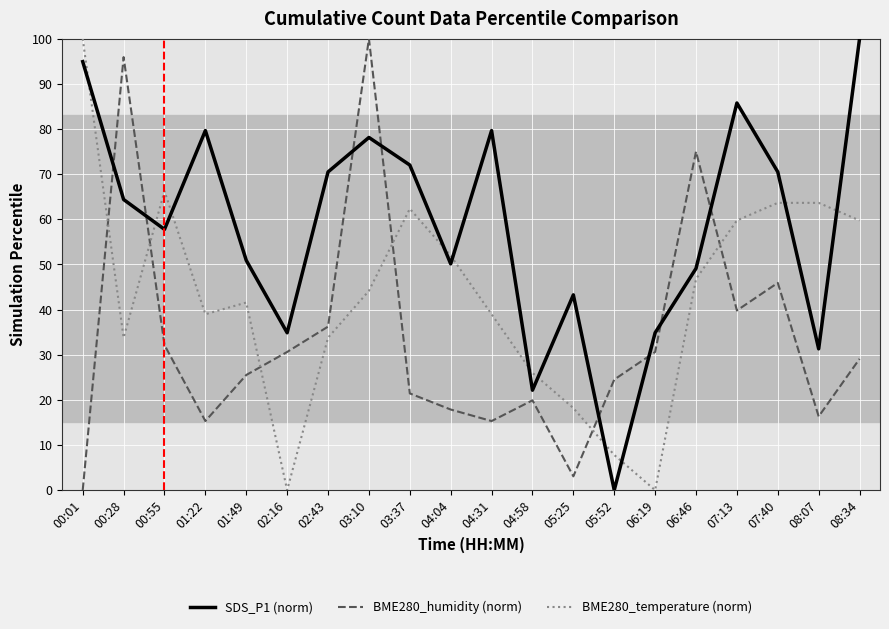

True or false: BME280_temperature (norm) and SDS_P1 (norm) intersect in this chart.

True